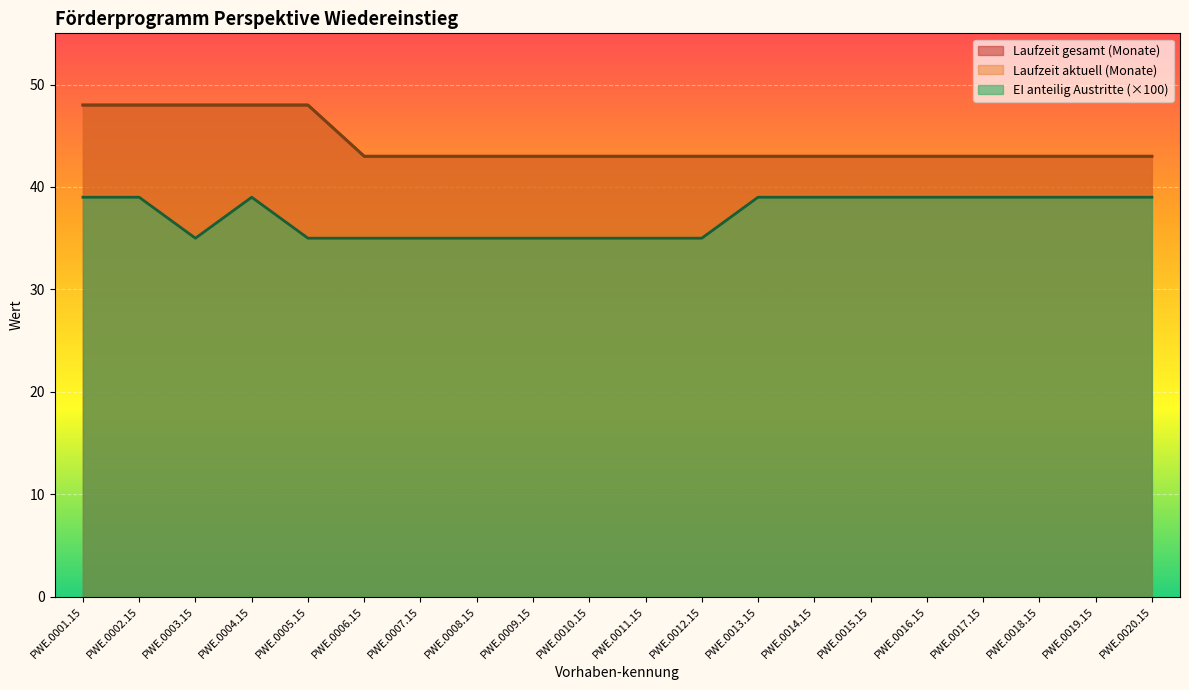

Between PWE.0011.15 and PWE.0005.15, which is larger?

PWE.0005.15